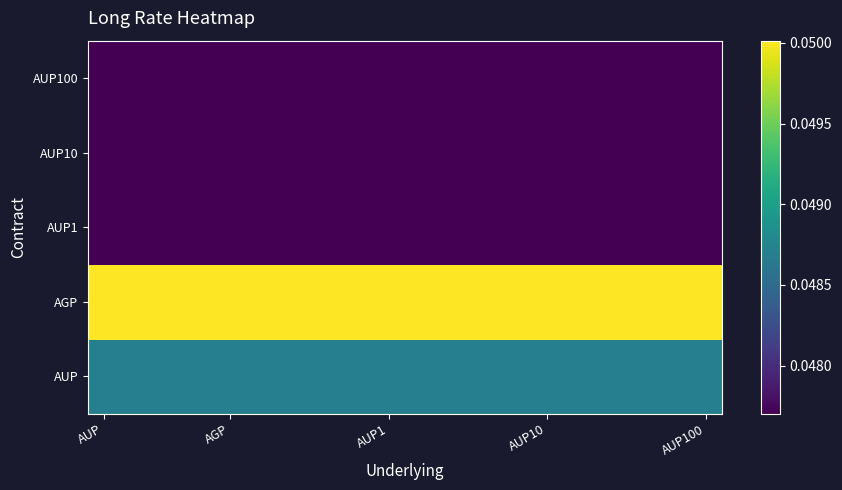

Reading right to left, list all the values displayed in this chart.

AUP: 0.0	0.0	0.0	0.0	0.0	0.0	0.0	0.0	0.0	0.0	0.0	0.0	0.0	0.0	0.0	0.0	0.0	0.0	0.0	0.0
AGP: 0.1	0.1	0.1	0.1	0.1	0.1	0.1	0.1	0.1	0.1	0.1	0.1	0.1	0.1	0.1	0.1	0.1	0.1	0.1	0.1
AUP1: 0.0	0.0	0.0	0.0	0.0	0.0	0.0	0.0	0.0	0.0	0.0	0.0	0.0	0.0	0.0	0.0	0.0	0.0	0.0	0.0
AUP10: 0.0	0.0	0.0	0.0	0.0	0.0	0.0	0.0	0.0	0.0	0.0	0.0	0.0	0.0	0.0	0.0	0.0	0.0	0.0	0.0
AUP100: 0.0	0.0	0.0	0.0	0.0	0.0	0.0	0.0	0.0	0.0	0.0	0.0	0.0	0.0	0.0	0.0	0.0	0.0	0.0	0.0